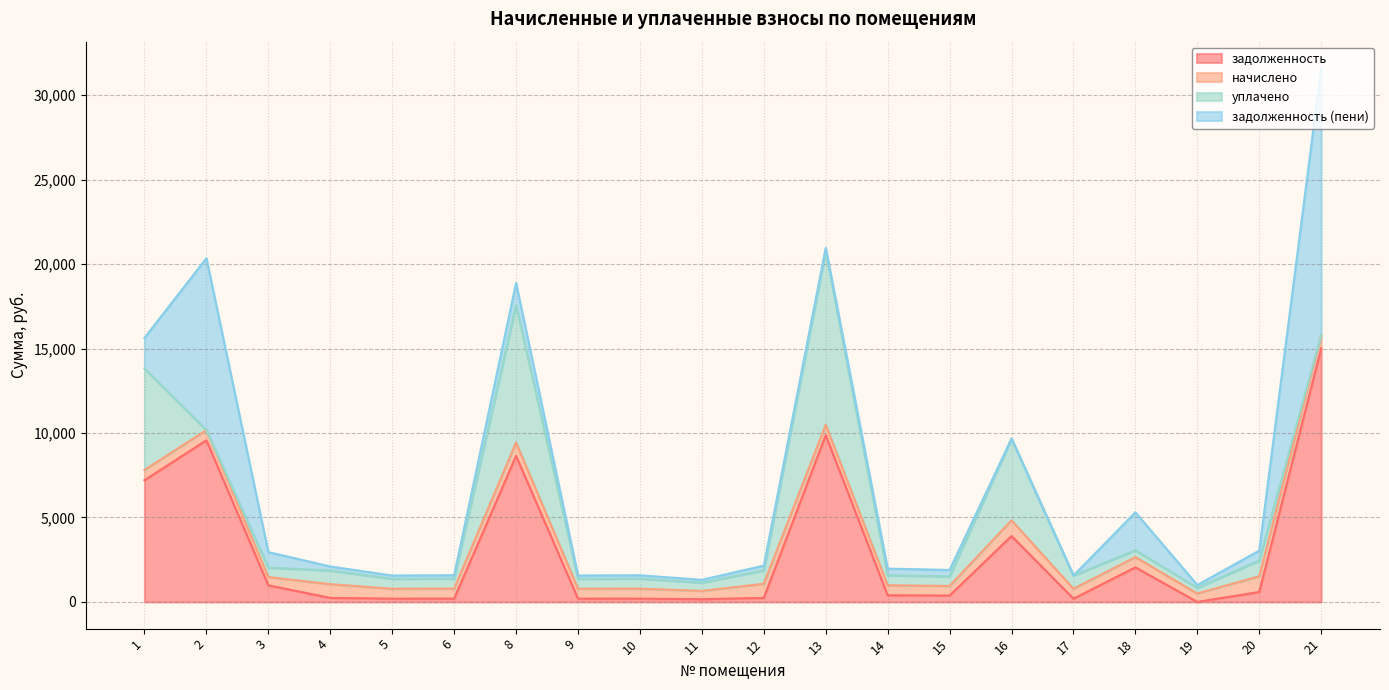

Which series has the largest total across all categories?

задолженность